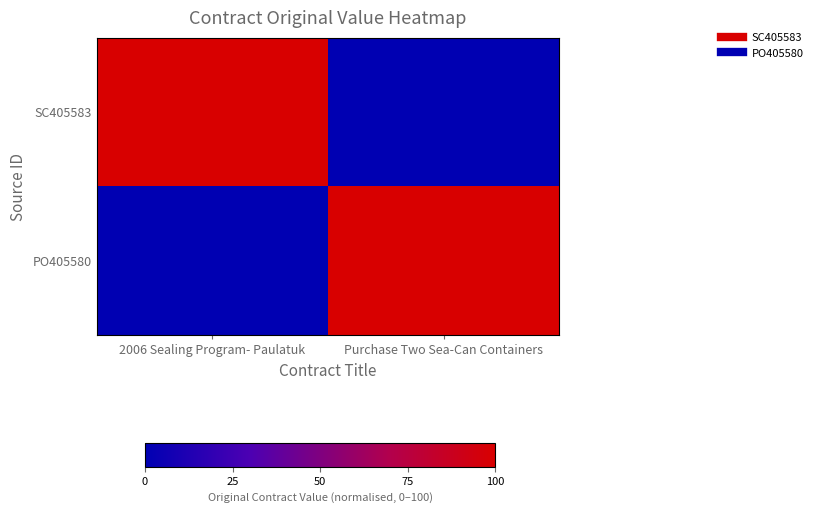

Reading right to left, extract all data points from this chart.

SC405583: Purchase Two Sea-Can Containers=0	2006 Sealing Program- Paulatuk=100
PO405580: Purchase Two Sea-Can Containers=100	2006 Sealing Program- Paulatuk=0